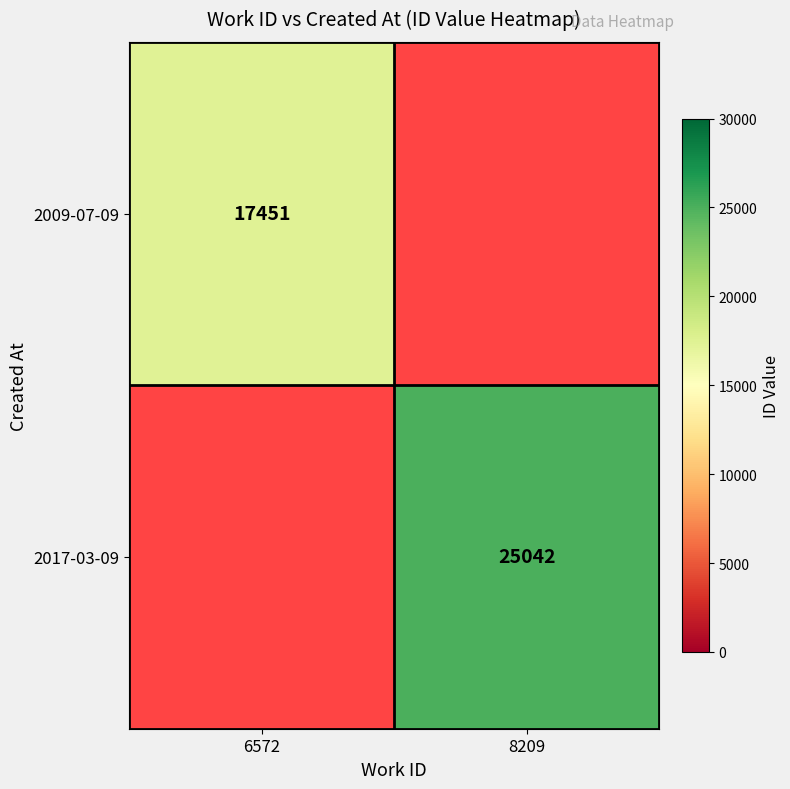

How many data points does each series have?

2